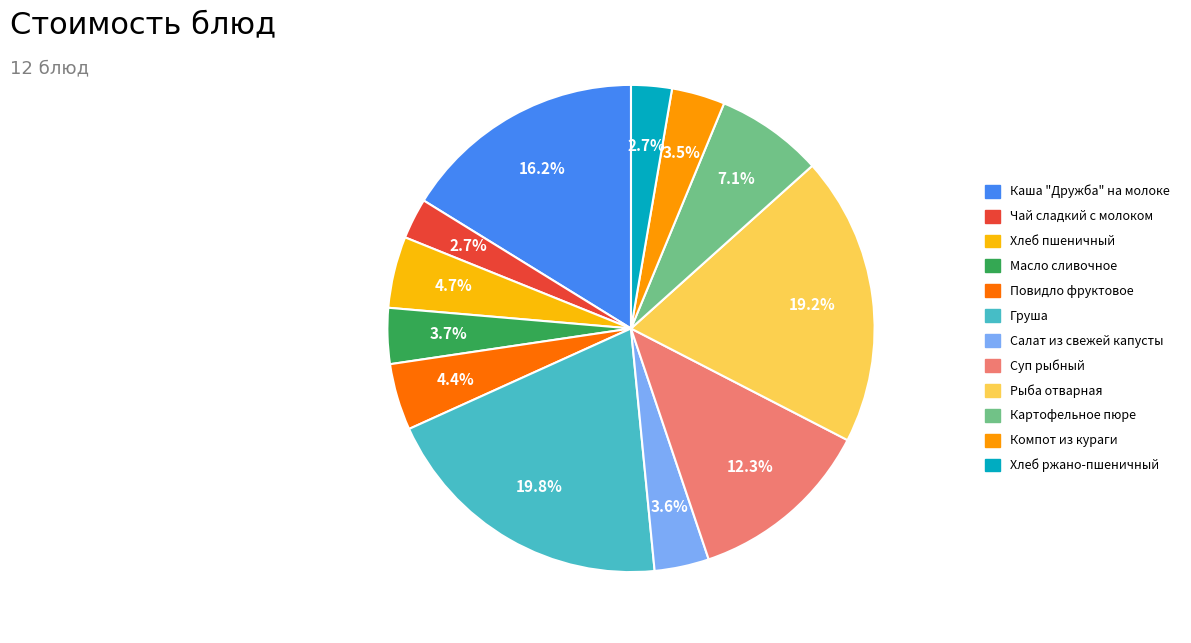

What is the smallest slice in the pie chart?

Чай сладкий с молоком